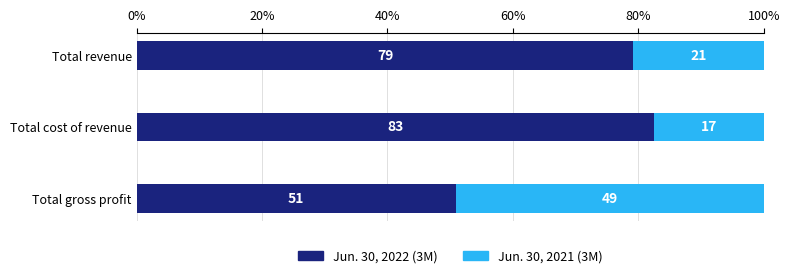

What is the lowest value of the Jun. 30, 2022 (3M) series?

50.9